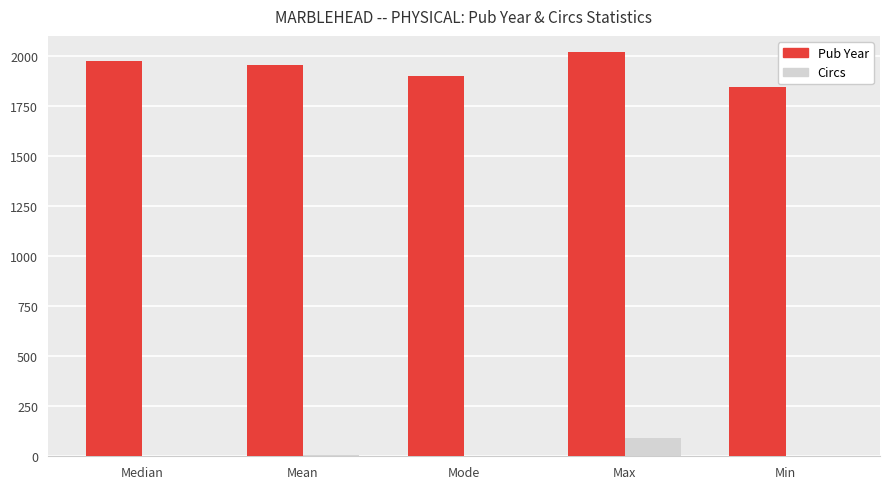

Which series has the widest spread of values?

Pub Year